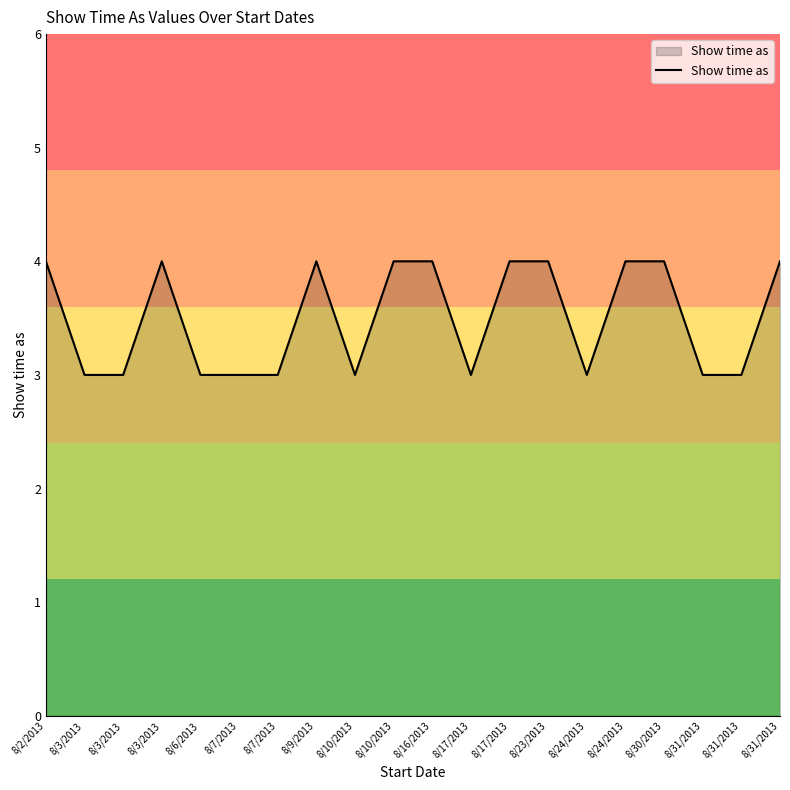

What is the minimum value shown in the chart?

3